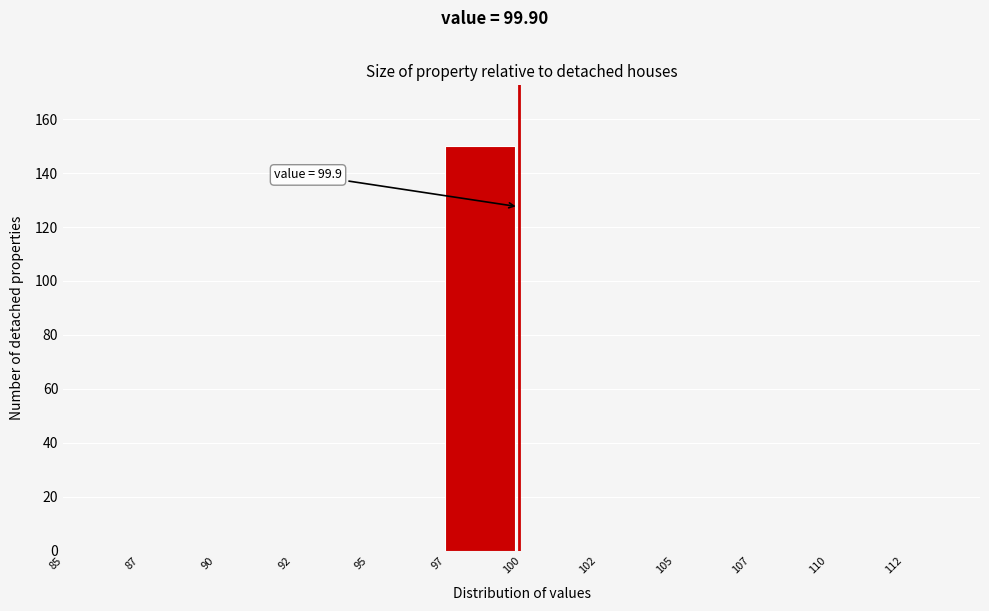

Reading left to right, transcribe all the data shown in this chart.

85=0	87=0	90=0	92=0	95=0	97=150	100=0	102=0	105=0	107=0	110=0	112=0